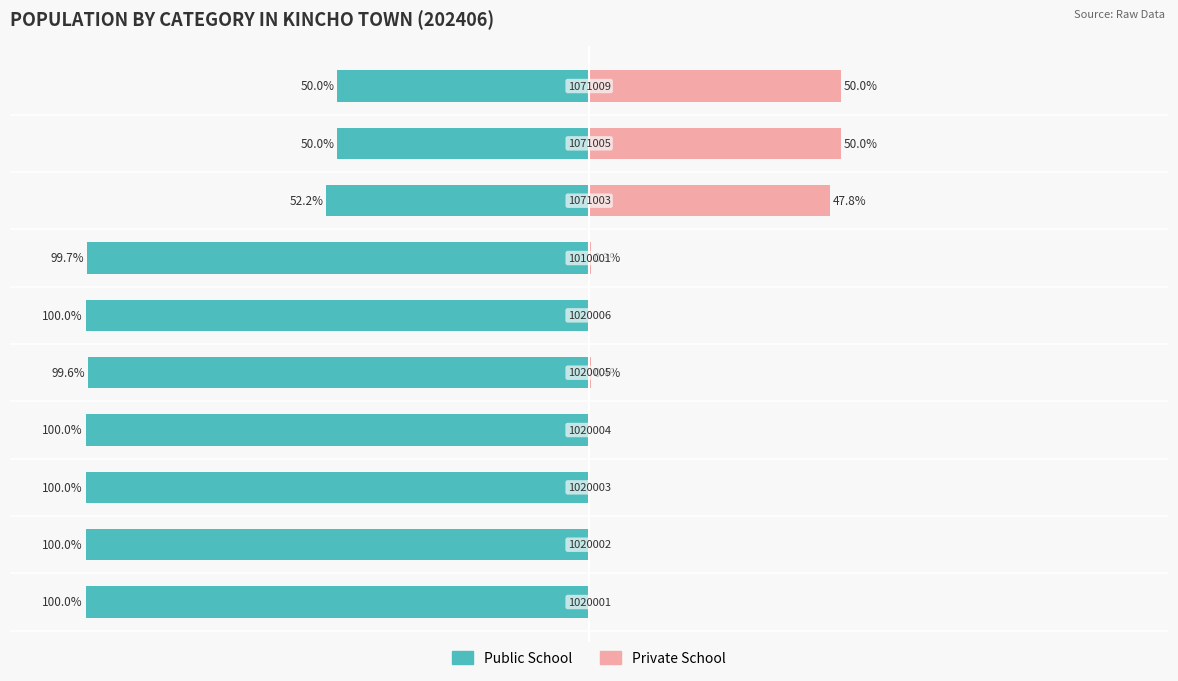

Is it true that Private School equals 0.2 at 4?

False